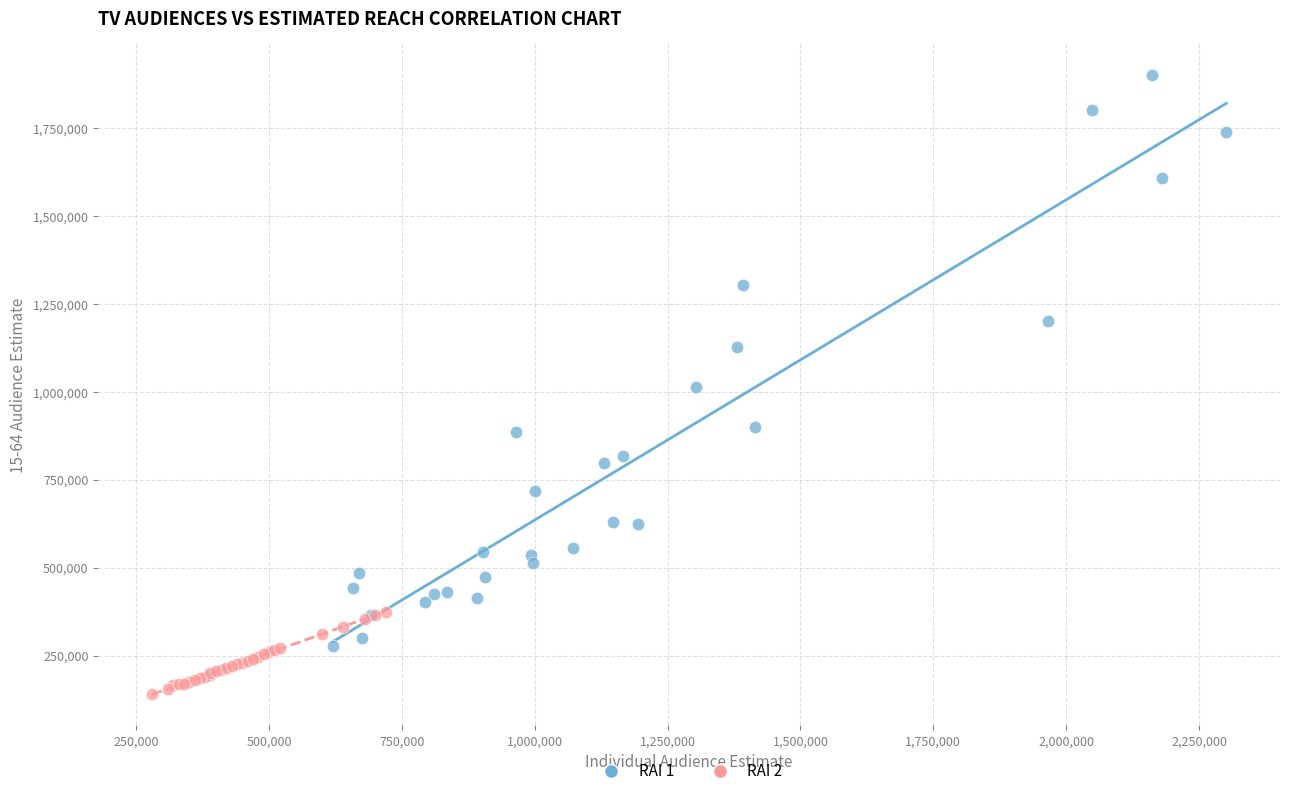

Which series reaches the minimum Y coordinate?

RAI 2